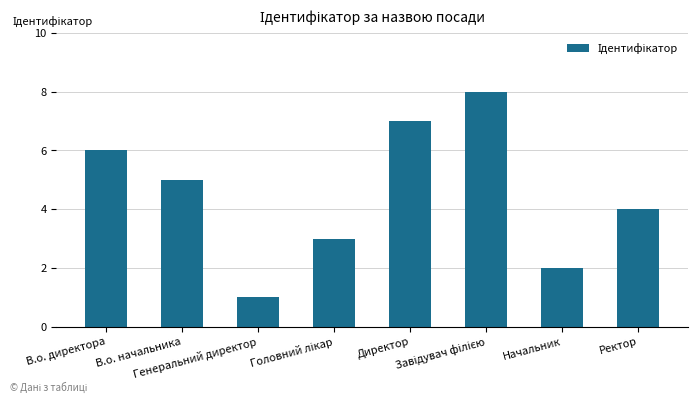

Is it true that the value at Начальник is 2?

True